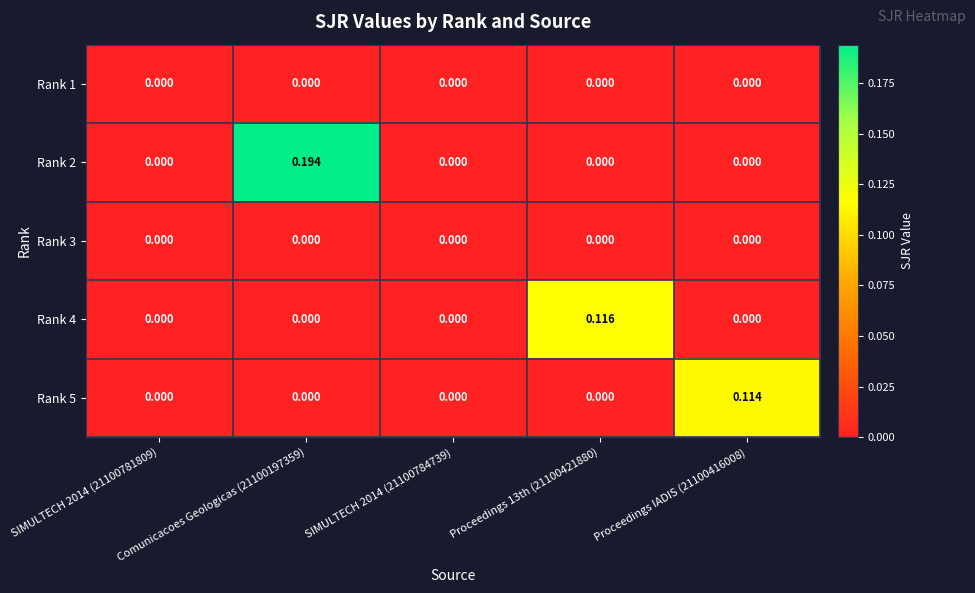

Count the number of categories in the chart.

5